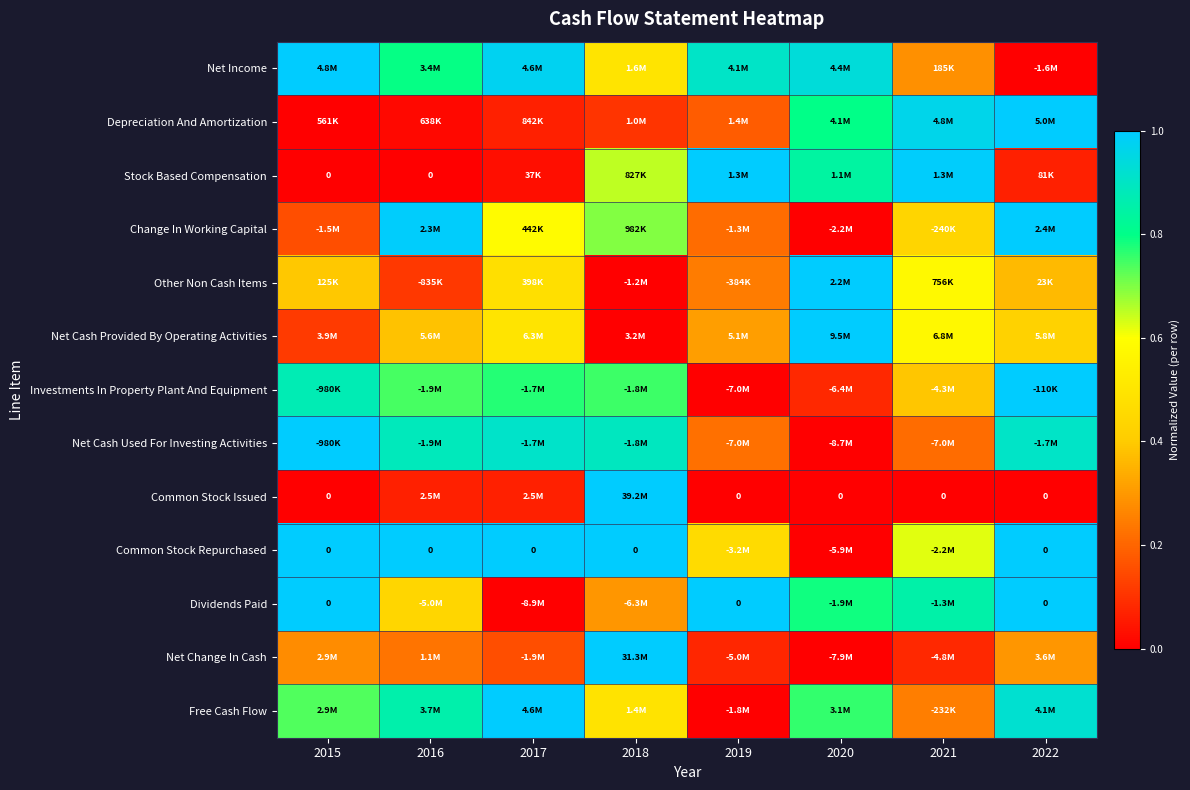

How many distinct data groups are displayed?

13